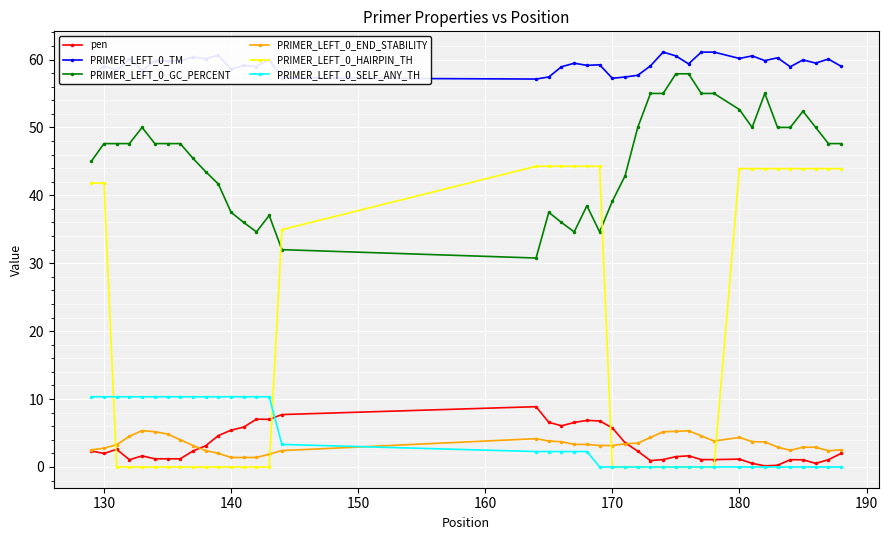

Which series has the largest range (max minus min)?

PRIMER_LEFT_0_HAIRPIN_TH